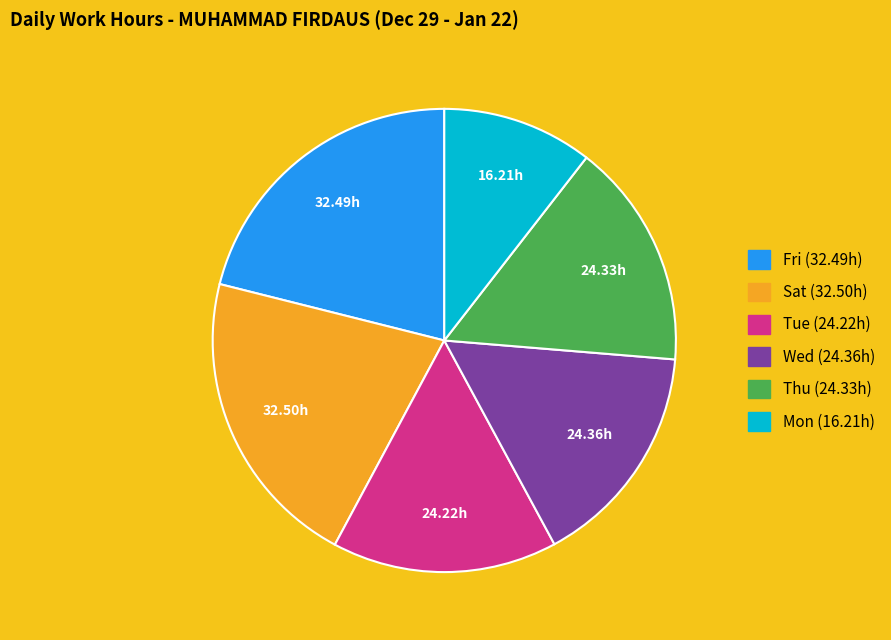

Combined, do Thu (24.33h) and Tue (24.22h) account for over 50%?

No